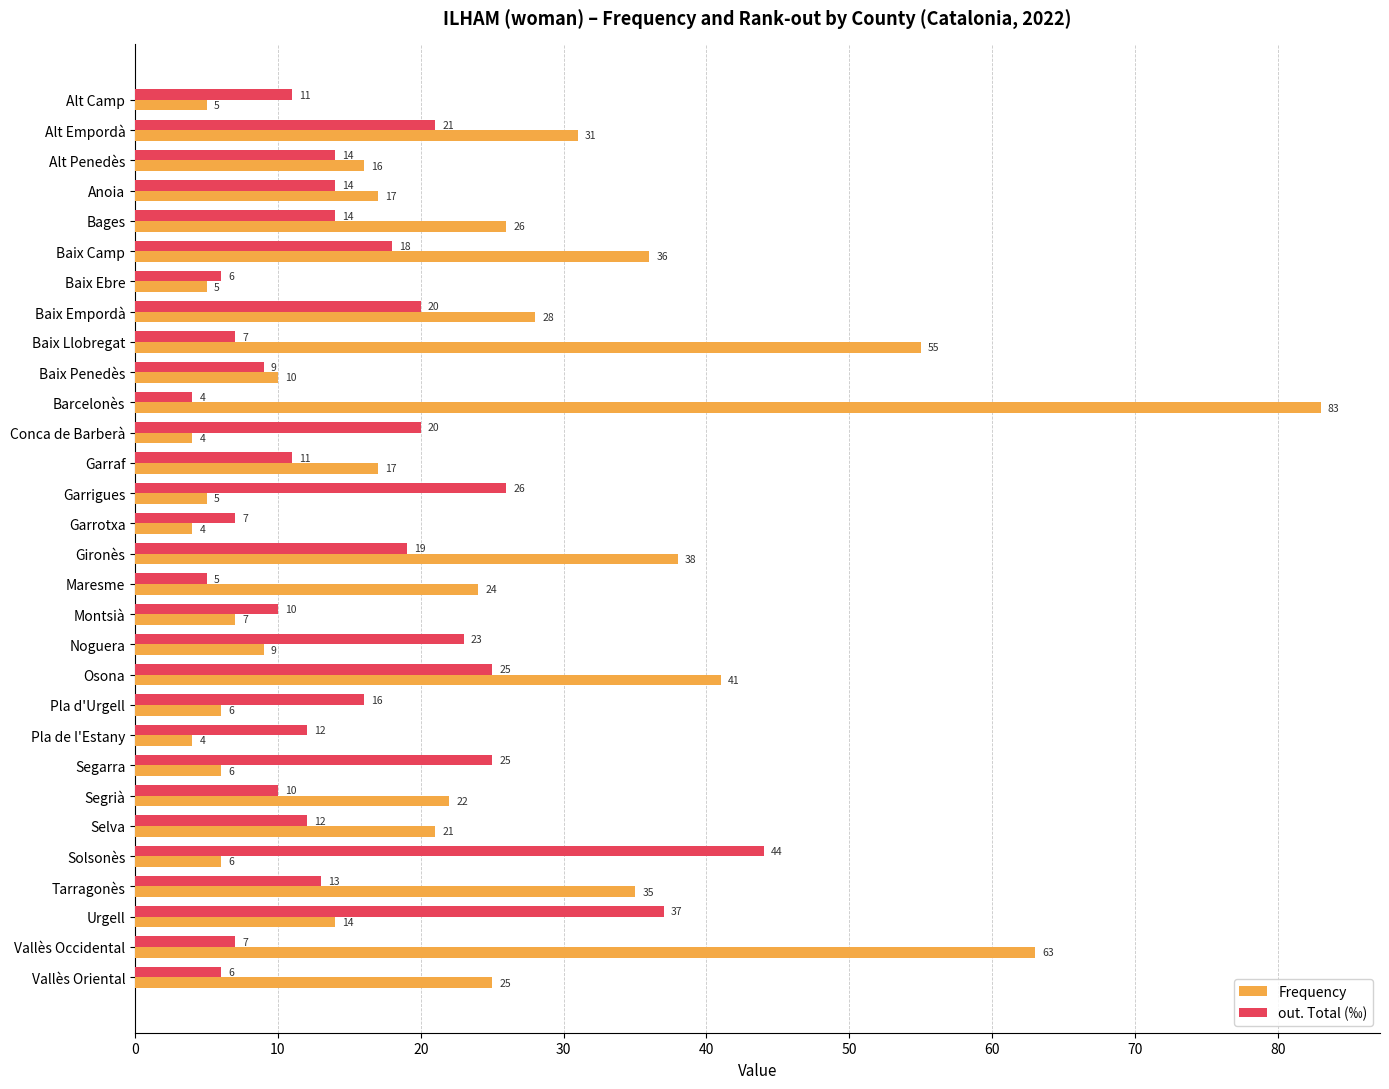

Which category has the lowest value in the out. Total (‰) series?

Barcelonès